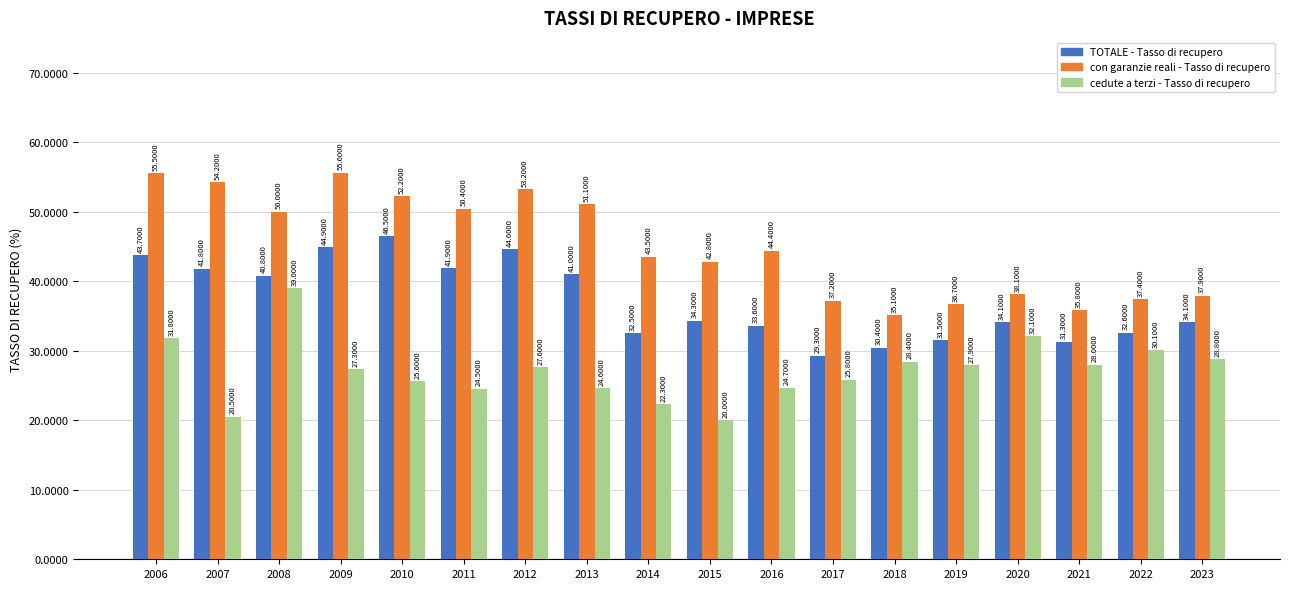

At which label does con garanzie reali - Tasso di recupero reach its peak?

2009